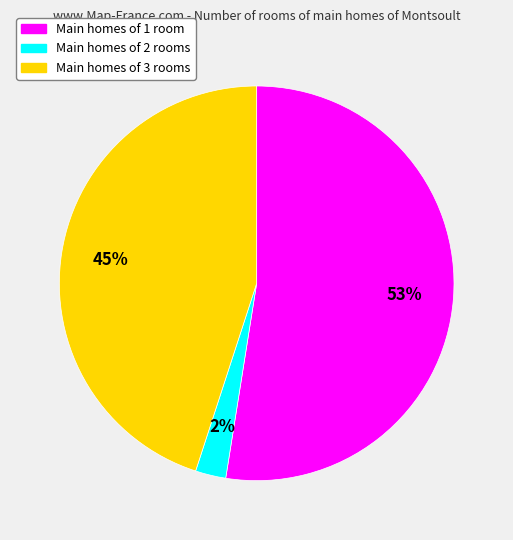

To the nearest percent, what is the average slice percentage?

33%